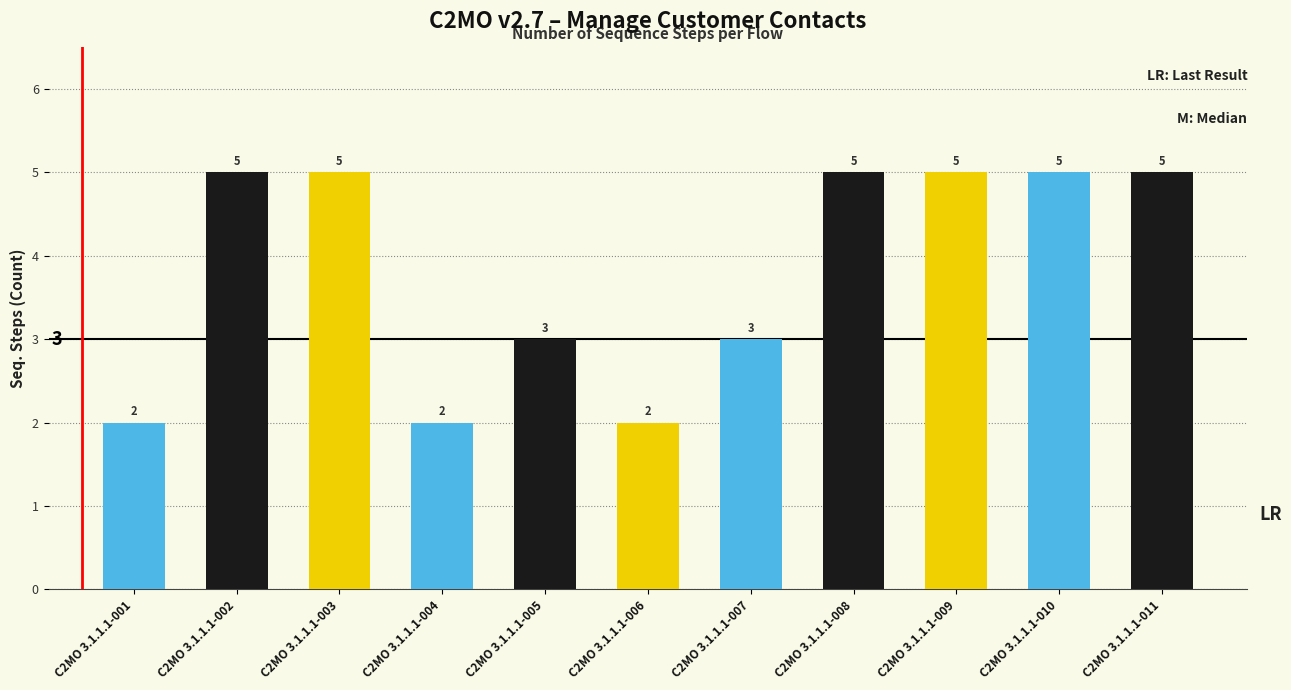

What is the difference between the second highest and minimum values?

3